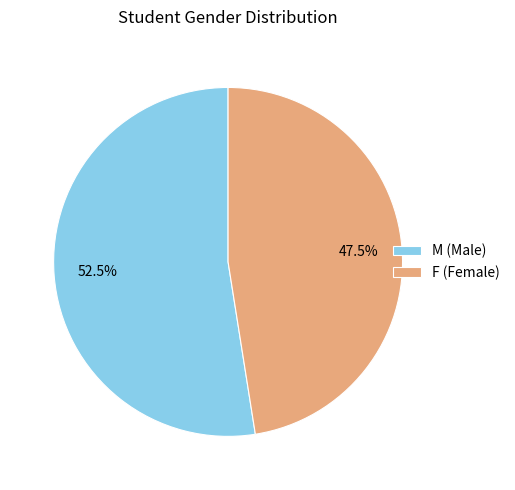

Rank the categories by value from highest to lowest.

M, F